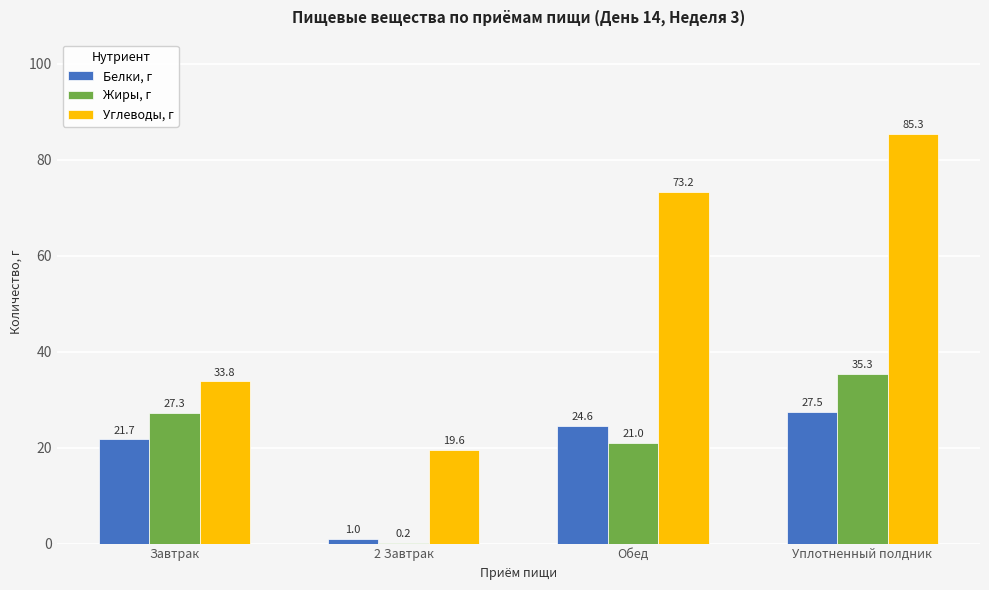

The Белки, г series shows 21.7 at Завтрак. True or false?

True